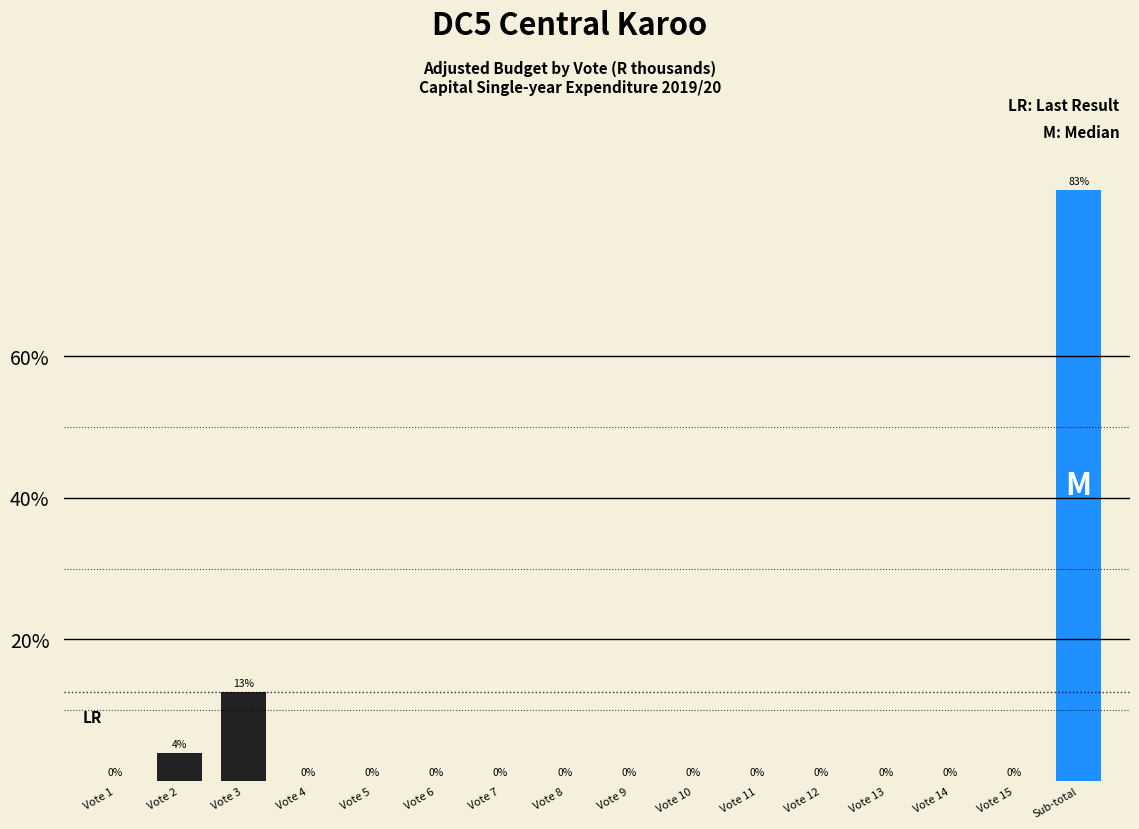

The chart shows a value of -33.3 at Vote 15. True or false?

False